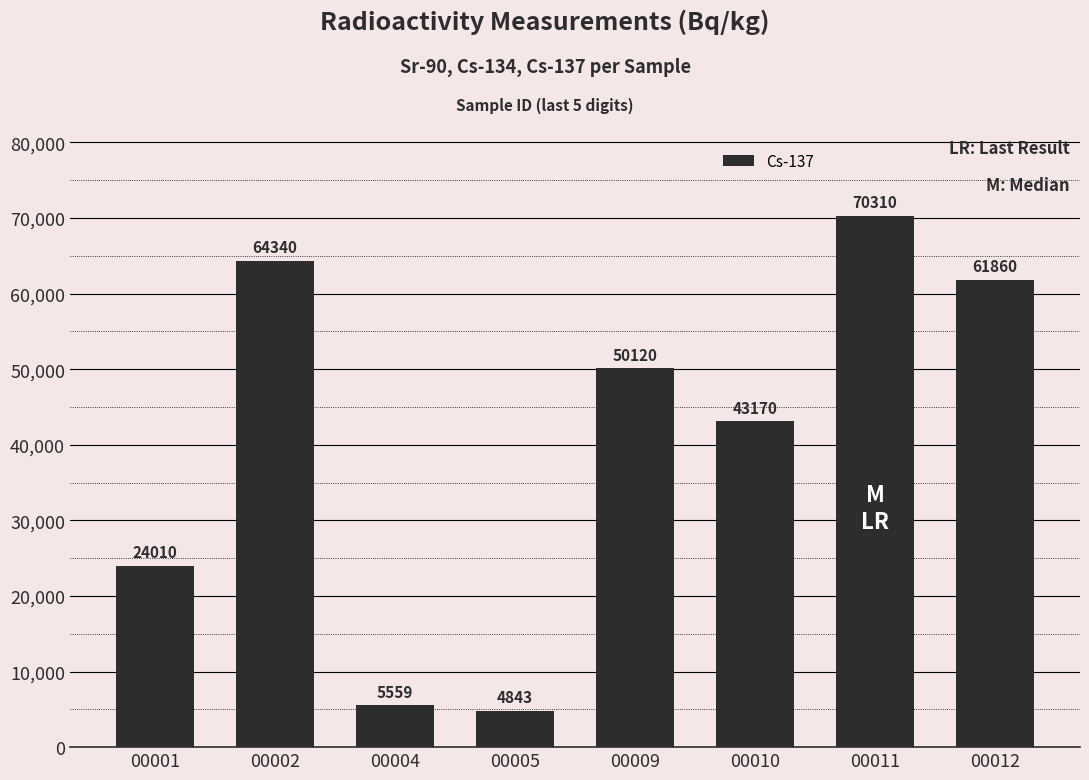

At which label is the value closest to 37576?

00010